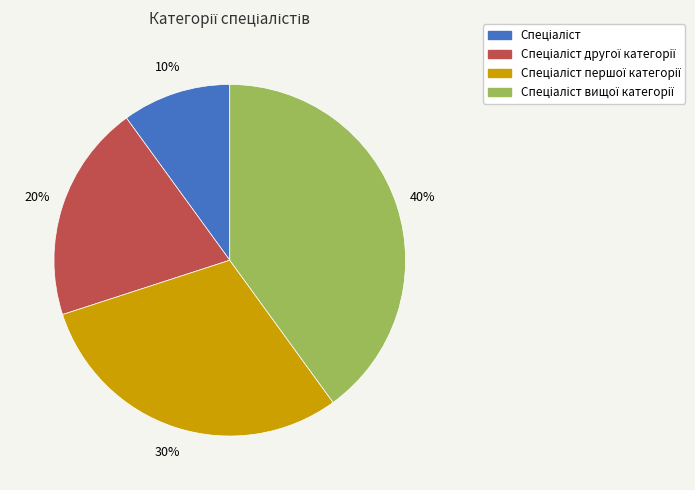

To the nearest percent, what is the difference between the largest and smallest slice percentages?

30%